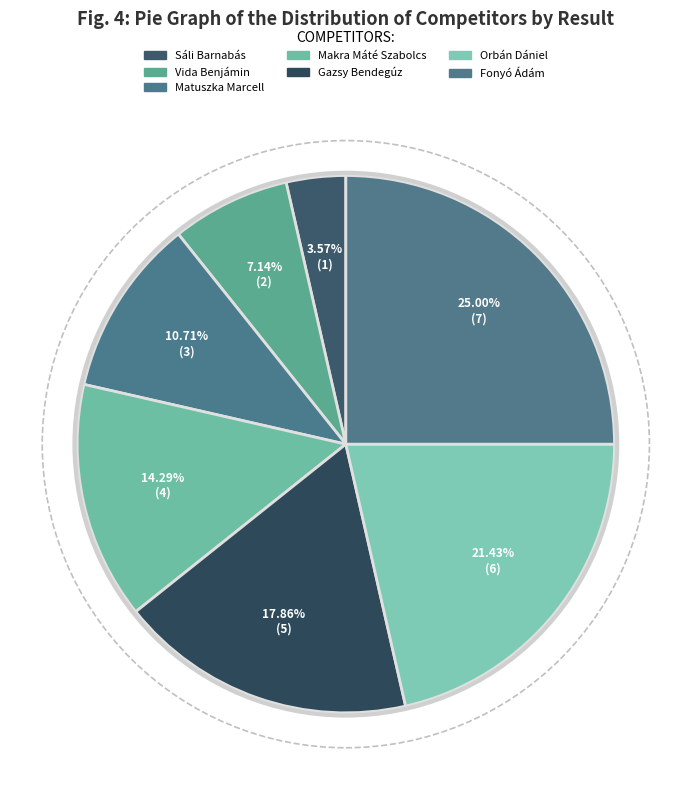

What is the ratio of the value at Vida Benjámin to the value at Matuszka Marcell?

0.7